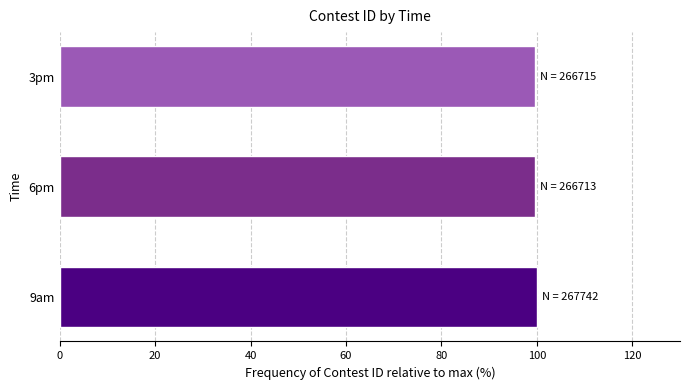

True or false: the data shows 50.4 at 3pm.

False